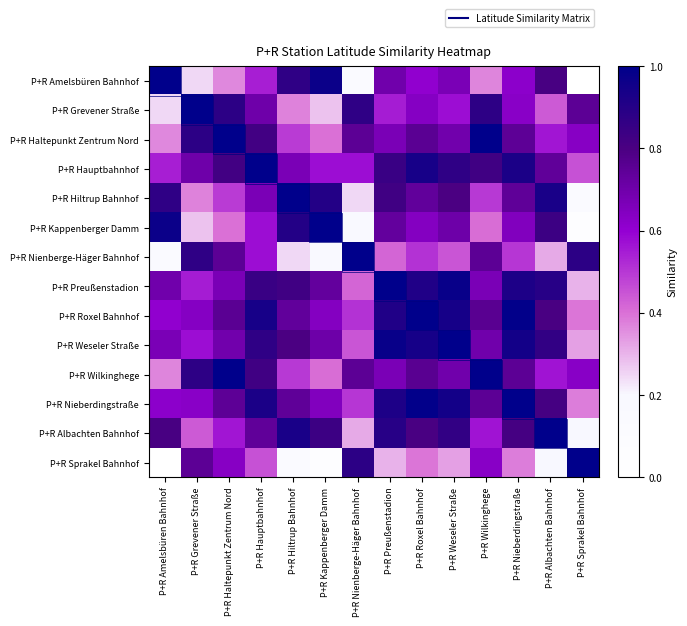

At how many categories does at least one series exceed 0?

14